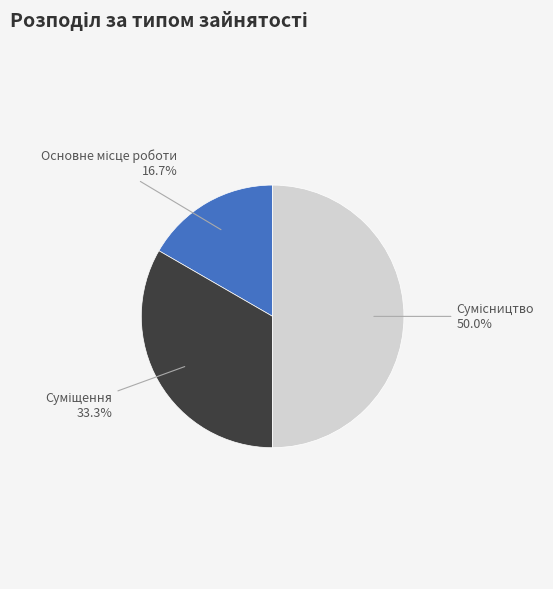

How many segments does this pie chart have?

3